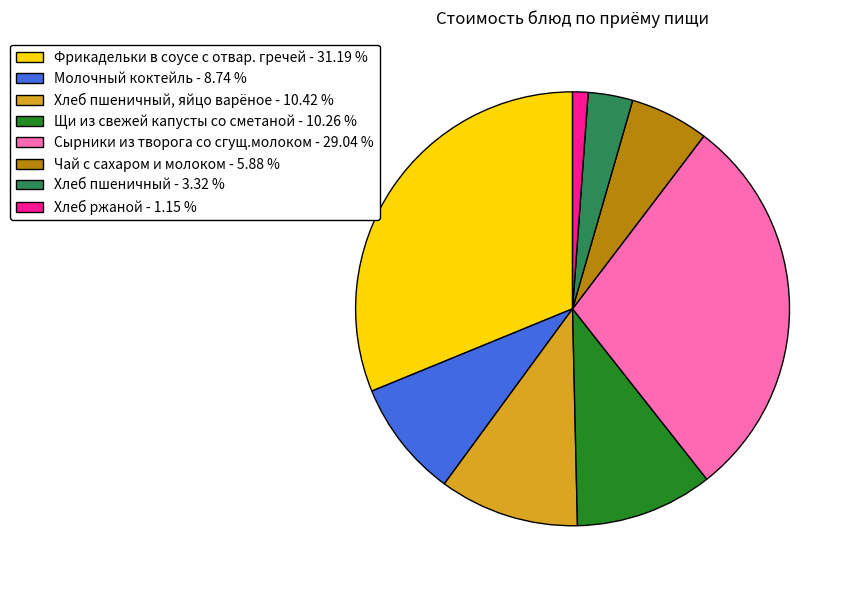

What is the ratio of the value at Чай с сахаром и молоком - 5.88 % to the value at Щи из свежей капусты со сметаной - 10.26 %?

0.6